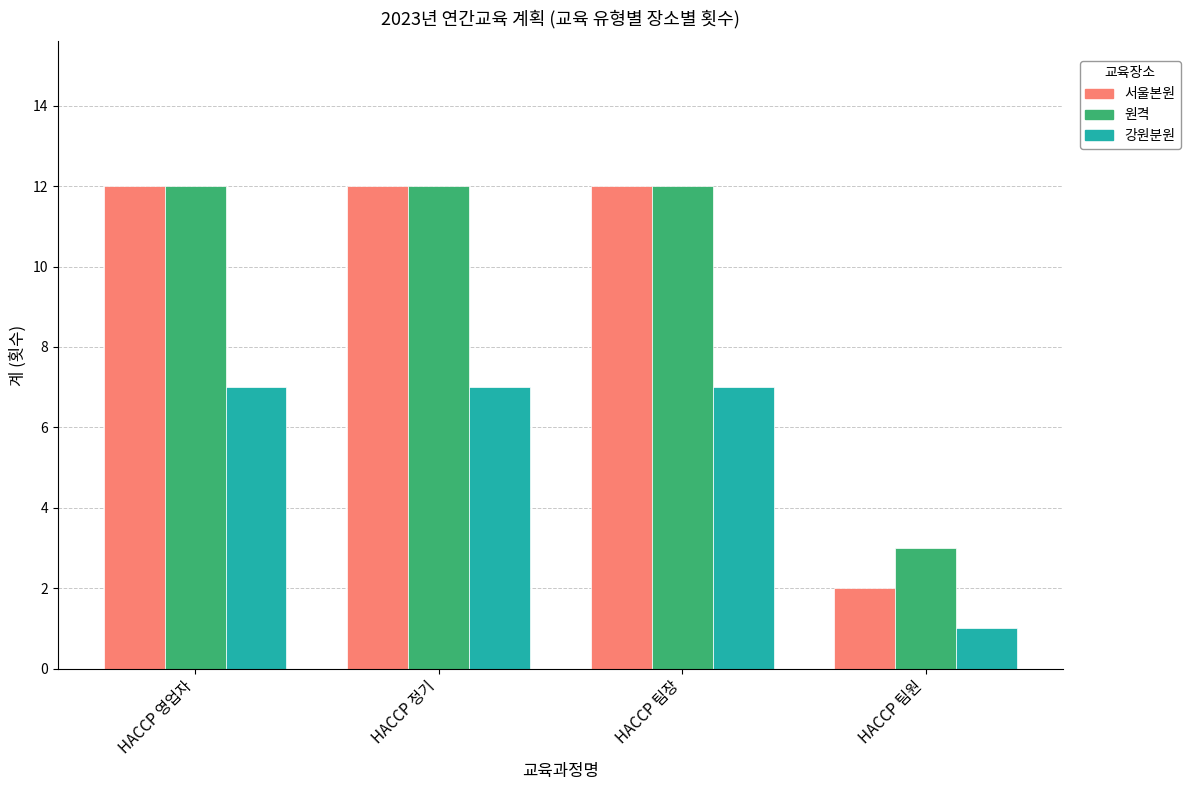

What is the label of the 3rd bar from the left?

HACCP 팀장